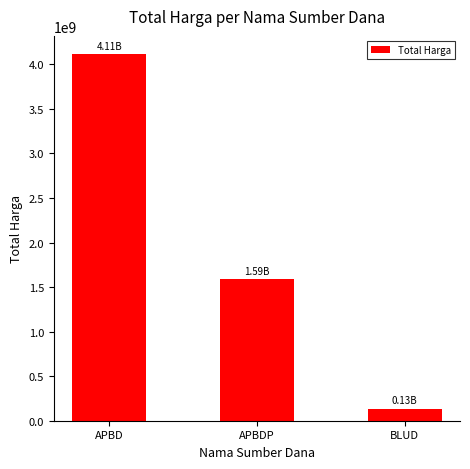

What is the maximum value shown in the chart?

4112965730